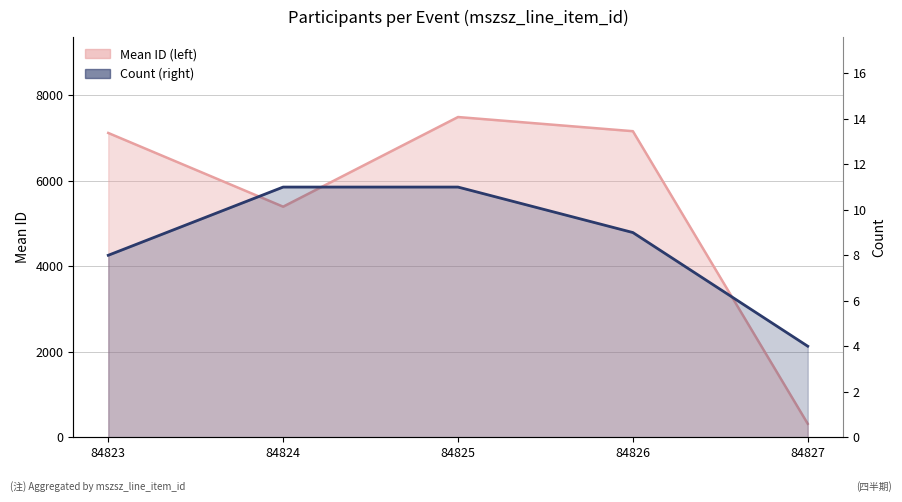

Count the number of data series in this chart.

2